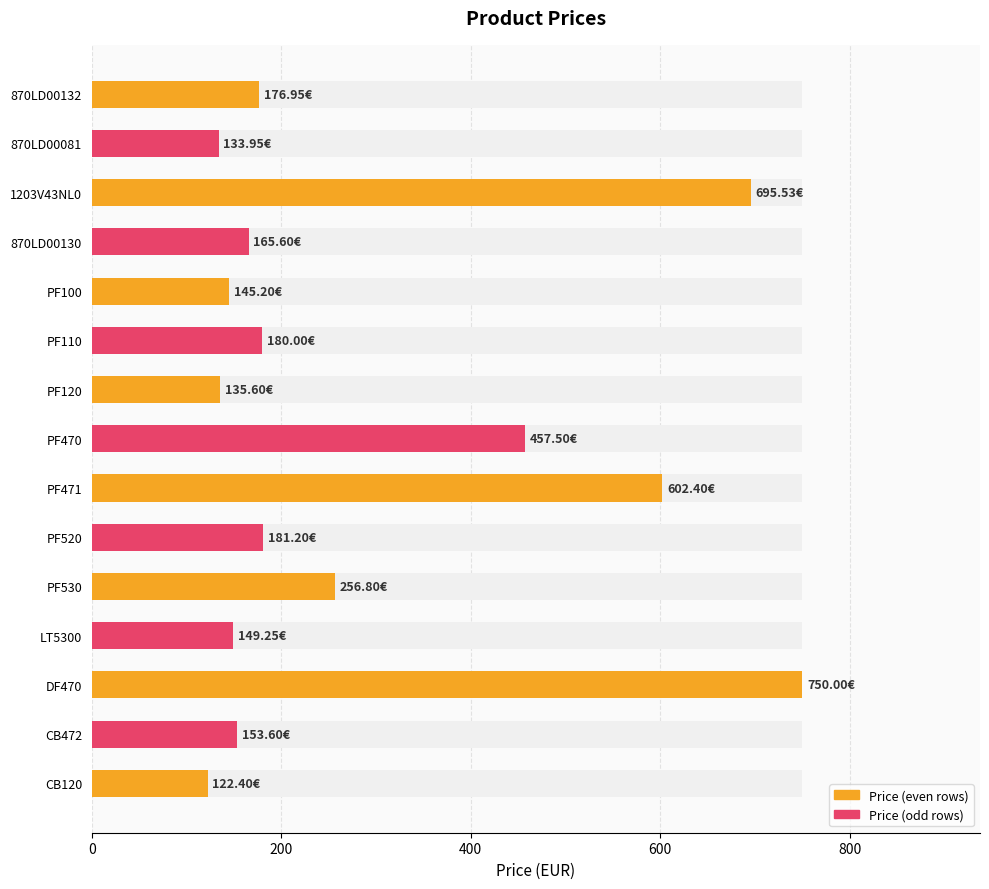

What position from the right is PF471?

7